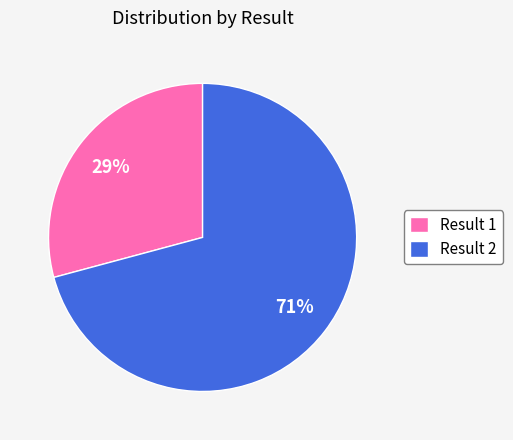

Which slice is the smallest?

Result 1